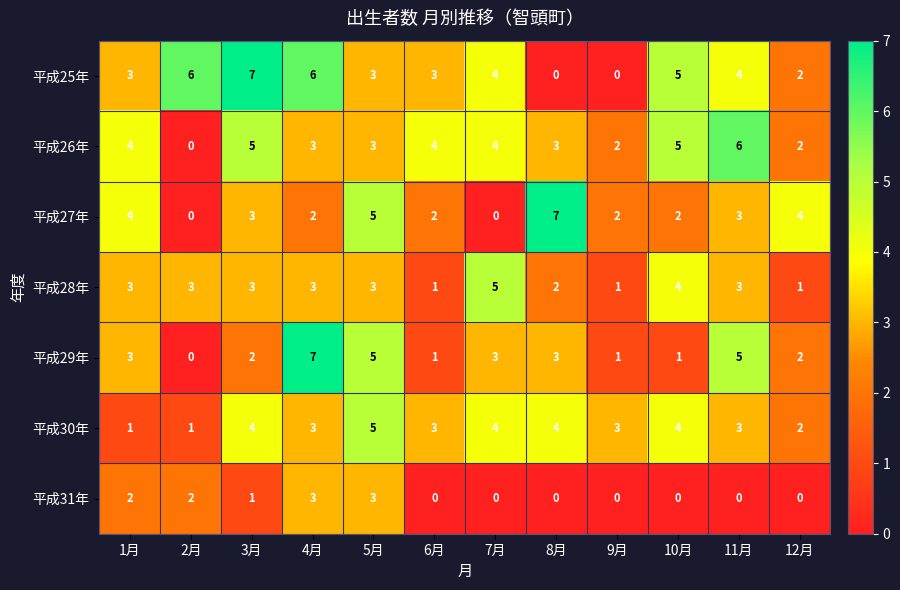

Is it true that 平成31年 equals 1 at 2月?

False